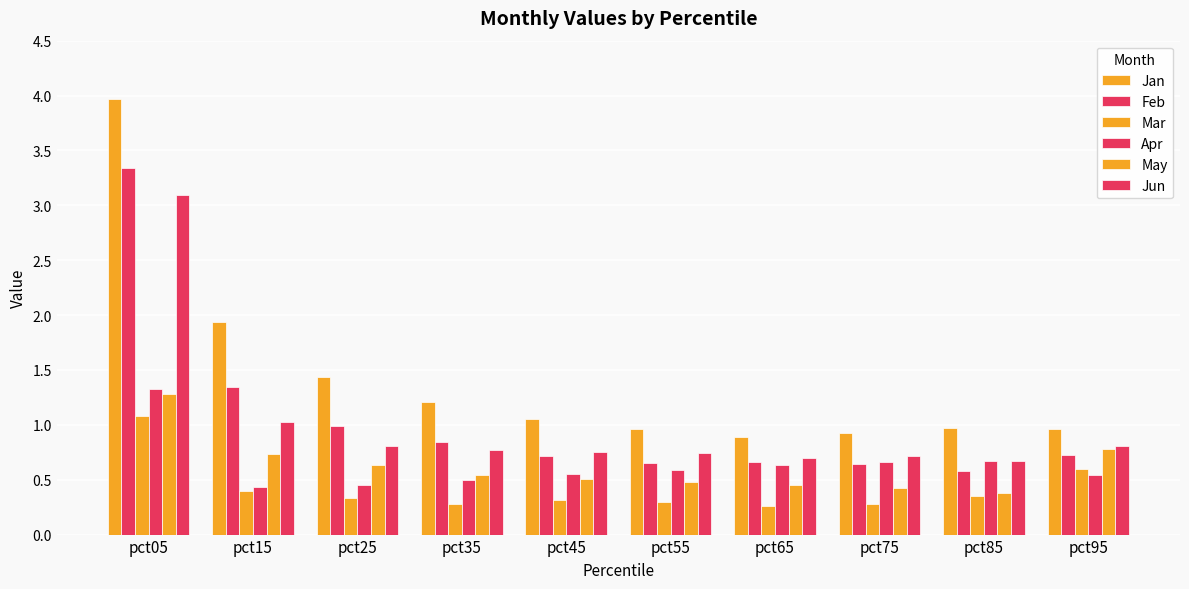

What is the average value of the Feb series?

1.0